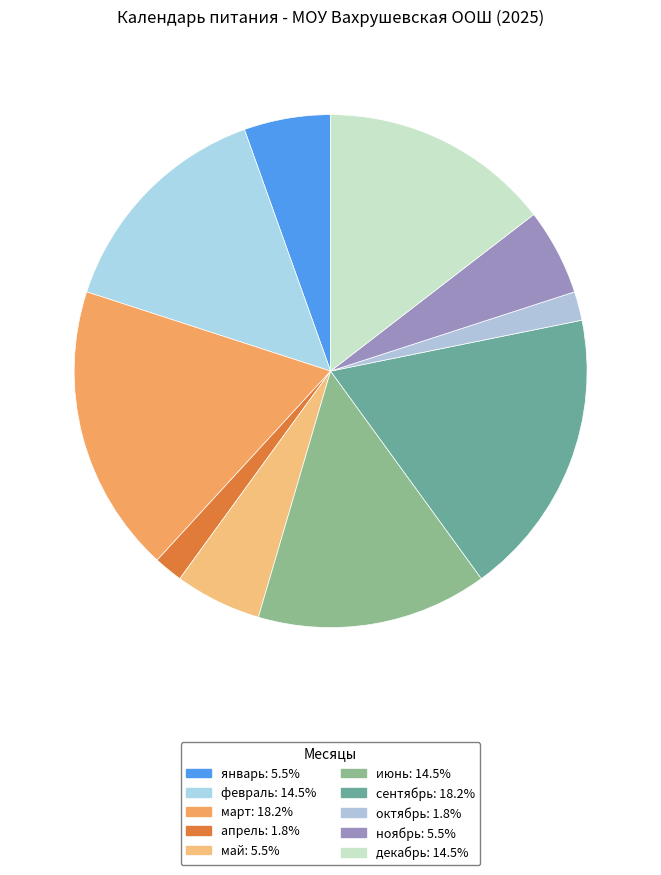

Is it true that апрель is 2% of the pie?

True